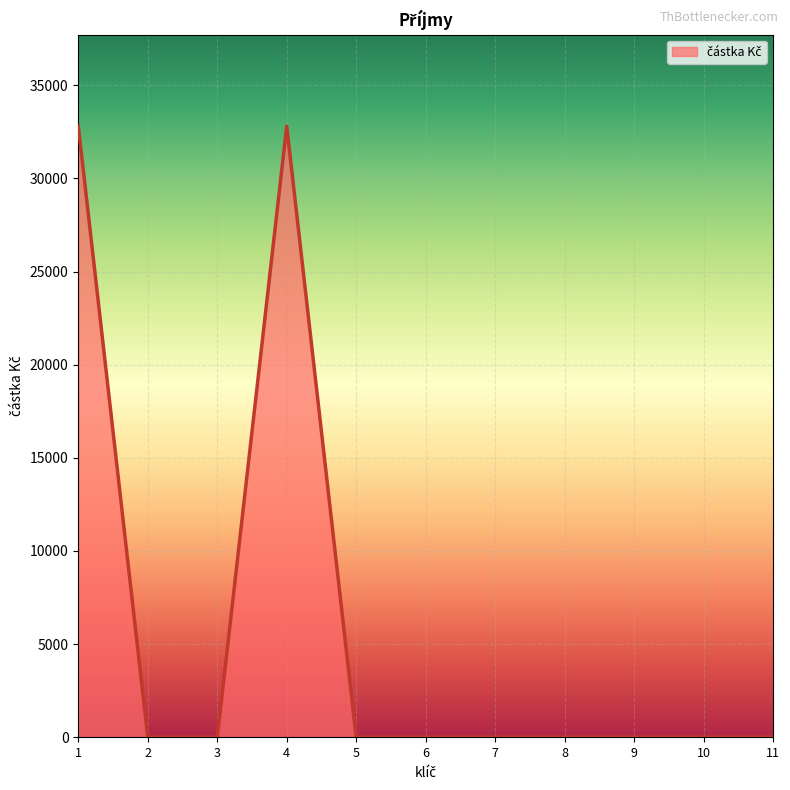

True or false: the data shows 32800 at 1.

True